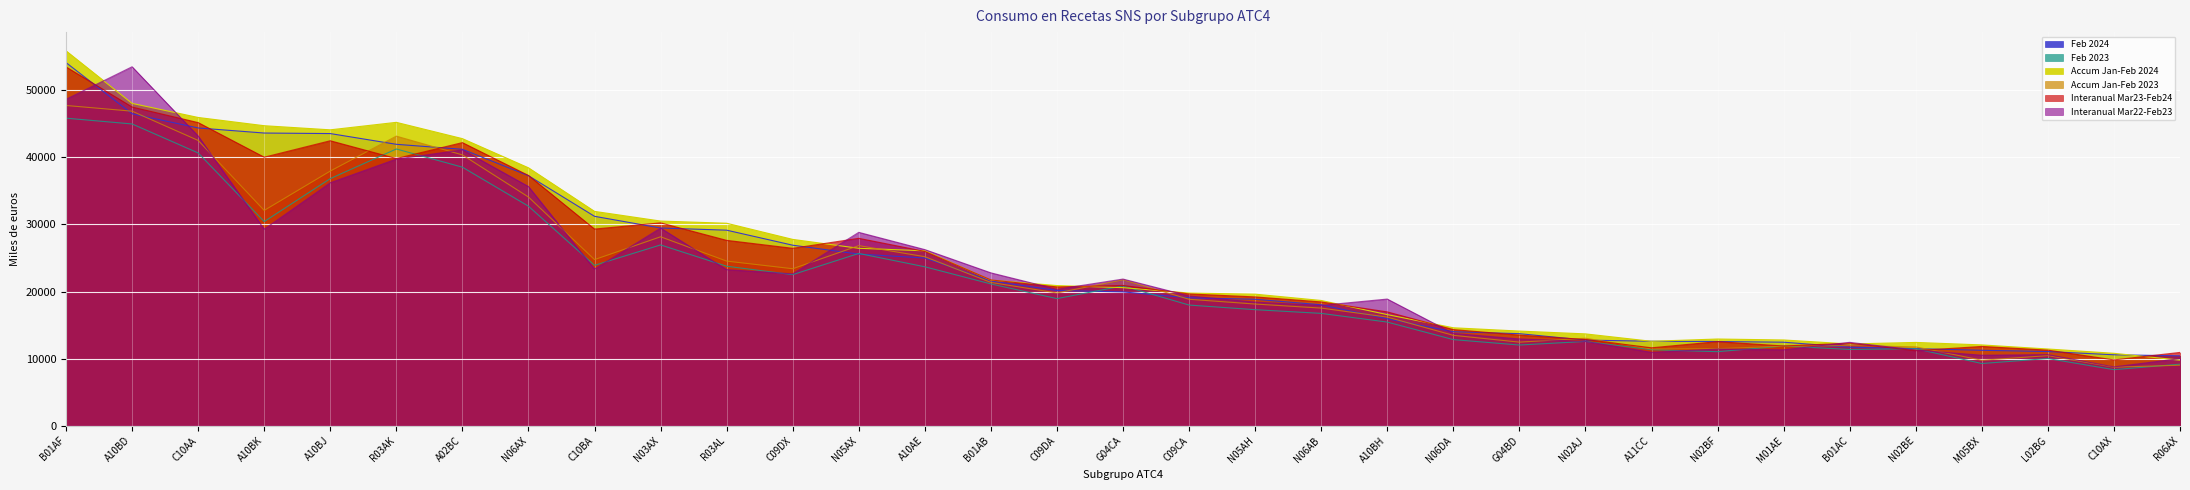

How many intersections are there between Feb 2024 and Interanual Mar23-Feb24?

15